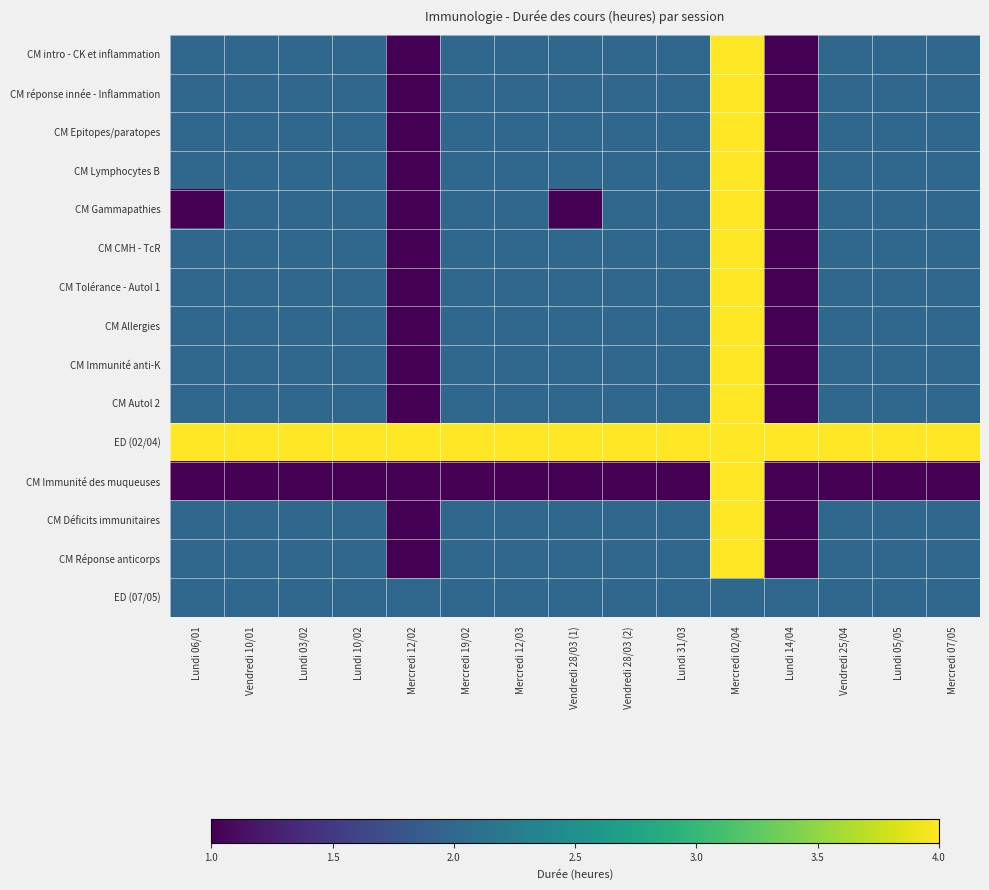

Reading left to right, list all the values displayed in this chart.

CM intro - CK et inflammation: Lundi 06/01=2	Vendredi 10/01=2	Lundi 03/02=2	Lundi 10/02=2	Mercredi 12/02=1	Mercredi 19/02=2	Mercredi 12/03=2	Vendredi 28/03 (1)=2	Vendredi 28/03 (2)=2	Lundi 31/03=2	Mercredi 02/04=4	Lundi 14/04=1	Vendredi 25/04=2	Lundi 05/05=2	Mercredi 07/05=2
CM réponse innée - Inflammation: Lundi 06/01=2	Vendredi 10/01=2	Lundi 03/02=2	Lundi 10/02=2	Mercredi 12/02=1	Mercredi 19/02=2	Mercredi 12/03=2	Vendredi 28/03 (1)=2	Vendredi 28/03 (2)=2	Lundi 31/03=2	Mercredi 02/04=4	Lundi 14/04=1	Vendredi 25/04=2	Lundi 05/05=2	Mercredi 07/05=2
CM Epitopes/paratopes: Lundi 06/01=2	Vendredi 10/01=2	Lundi 03/02=2	Lundi 10/02=2	Mercredi 12/02=1	Mercredi 19/02=2	Mercredi 12/03=2	Vendredi 28/03 (1)=2	Vendredi 28/03 (2)=2	Lundi 31/03=2	Mercredi 02/04=4	Lundi 14/04=1	Vendredi 25/04=2	Lundi 05/05=2	Mercredi 07/05=2
CM Lymphocytes B: Lundi 06/01=2	Vendredi 10/01=2	Lundi 03/02=2	Lundi 10/02=2	Mercredi 12/02=1	Mercredi 19/02=2	Mercredi 12/03=2	Vendredi 28/03 (1)=2	Vendredi 28/03 (2)=2	Lundi 31/03=2	Mercredi 02/04=4	Lundi 14/04=1	Vendredi 25/04=2	Lundi 05/05=2	Mercredi 07/05=2
CM Gammapathies: Lundi 06/01=1	Vendredi 10/01=2	Lundi 03/02=2	Lundi 10/02=2	Mercredi 12/02=1	Mercredi 19/02=2	Mercredi 12/03=2	Vendredi 28/03 (1)=1	Vendredi 28/03 (2)=2	Lundi 31/03=2	Mercredi 02/04=4	Lundi 14/04=1	Vendredi 25/04=2	Lundi 05/05=2	Mercredi 07/05=2
CM CMH - TcR: Lundi 06/01=2	Vendredi 10/01=2	Lundi 03/02=2	Lundi 10/02=2	Mercredi 12/02=1	Mercredi 19/02=2	Mercredi 12/03=2	Vendredi 28/03 (1)=2	Vendredi 28/03 (2)=2	Lundi 31/03=2	Mercredi 02/04=4	Lundi 14/04=1	Vendredi 25/04=2	Lundi 05/05=2	Mercredi 07/05=2
CM Tolérance - Autol 1: Lundi 06/01=2	Vendredi 10/01=2	Lundi 03/02=2	Lundi 10/02=2	Mercredi 12/02=1	Mercredi 19/02=2	Mercredi 12/03=2	Vendredi 28/03 (1)=2	Vendredi 28/03 (2)=2	Lundi 31/03=2	Mercredi 02/04=4	Lundi 14/04=1	Vendredi 25/04=2	Lundi 05/05=2	Mercredi 07/05=2
CM Allergies: Lundi 06/01=2	Vendredi 10/01=2	Lundi 03/02=2	Lundi 10/02=2	Mercredi 12/02=1	Mercredi 19/02=2	Mercredi 12/03=2	Vendredi 28/03 (1)=2	Vendredi 28/03 (2)=2	Lundi 31/03=2	Mercredi 02/04=4	Lundi 14/04=1	Vendredi 25/04=2	Lundi 05/05=2	Mercredi 07/05=2
CM Immunité anti-K: Lundi 06/01=2	Vendredi 10/01=2	Lundi 03/02=2	Lundi 10/02=2	Mercredi 12/02=1	Mercredi 19/02=2	Mercredi 12/03=2	Vendredi 28/03 (1)=2	Vendredi 28/03 (2)=2	Lundi 31/03=2	Mercredi 02/04=4	Lundi 14/04=1	Vendredi 25/04=2	Lundi 05/05=2	Mercredi 07/05=2
CM Autol 2: Lundi 06/01=2	Vendredi 10/01=2	Lundi 03/02=2	Lundi 10/02=2	Mercredi 12/02=1	Mercredi 19/02=2	Mercredi 12/03=2	Vendredi 28/03 (1)=2	Vendredi 28/03 (2)=2	Lundi 31/03=2	Mercredi 02/04=4	Lundi 14/04=1	Vendredi 25/04=2	Lundi 05/05=2	Mercredi 07/05=2
ED (02/04): Lundi 06/01=4	Vendredi 10/01=4	Lundi 03/02=4	Lundi 10/02=4	Mercredi 12/02=4	Mercredi 19/02=4	Mercredi 12/03=4	Vendredi 28/03 (1)=4	Vendredi 28/03 (2)=4	Lundi 31/03=4	Mercredi 02/04=4	Lundi 14/04=4	Vendredi 25/04=4	Lundi 05/05=4	Mercredi 07/05=4
CM Immunité des muqueuses: Lundi 06/01=1	Vendredi 10/01=1	Lundi 03/02=1	Lundi 10/02=1	Mercredi 12/02=1	Mercredi 19/02=1	Mercredi 12/03=1	Vendredi 28/03 (1)=1	Vendredi 28/03 (2)=1	Lundi 31/03=1	Mercredi 02/04=4	Lundi 14/04=1	Vendredi 25/04=1	Lundi 05/05=1	Mercredi 07/05=1
CM Déficits immunitaires: Lundi 06/01=2	Vendredi 10/01=2	Lundi 03/02=2	Lundi 10/02=2	Mercredi 12/02=1	Mercredi 19/02=2	Mercredi 12/03=2	Vendredi 28/03 (1)=2	Vendredi 28/03 (2)=2	Lundi 31/03=2	Mercredi 02/04=4	Lundi 14/04=1	Vendredi 25/04=2	Lundi 05/05=2	Mercredi 07/05=2
CM Réponse anticorps: Lundi 06/01=2	Vendredi 10/01=2	Lundi 03/02=2	Lundi 10/02=2	Mercredi 12/02=1	Mercredi 19/02=2	Mercredi 12/03=2	Vendredi 28/03 (1)=2	Vendredi 28/03 (2)=2	Lundi 31/03=2	Mercredi 02/04=4	Lundi 14/04=1	Vendredi 25/04=2	Lundi 05/05=2	Mercredi 07/05=2
ED (07/05): Lundi 06/01=2	Vendredi 10/01=2	Lundi 03/02=2	Lundi 10/02=2	Mercredi 12/02=2	Mercredi 19/02=2	Mercredi 12/03=2	Vendredi 28/03 (1)=2	Vendredi 28/03 (2)=2	Lundi 31/03=2	Mercredi 02/04=2	Lundi 14/04=2	Vendredi 25/04=2	Lundi 05/05=2	Mercredi 07/05=2